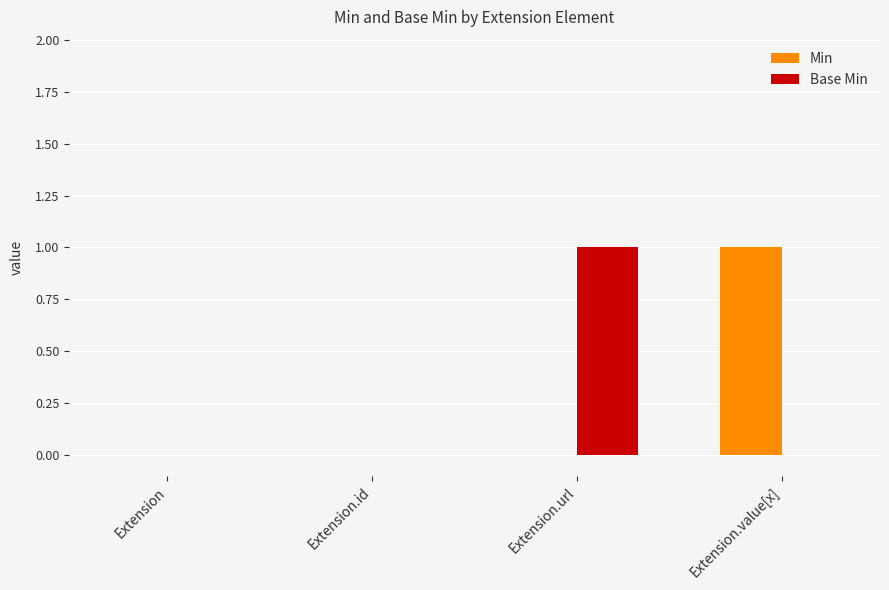

The value of Min at Extension.id is 0. True or false?

True